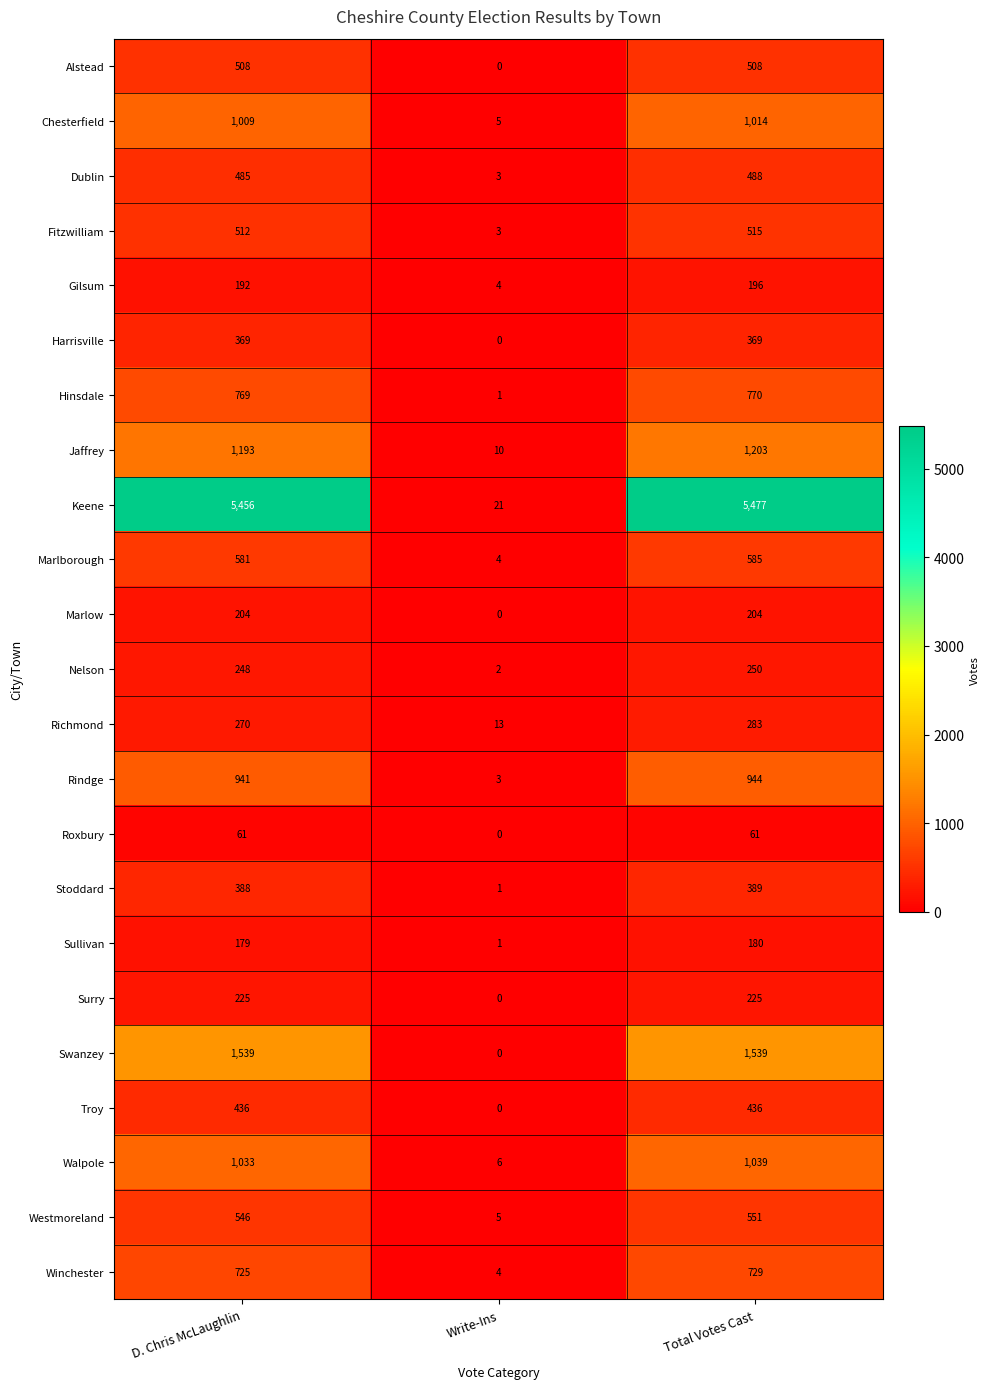

The Swanzey series shows 1539 at Total Votes Cast. True or false?

True